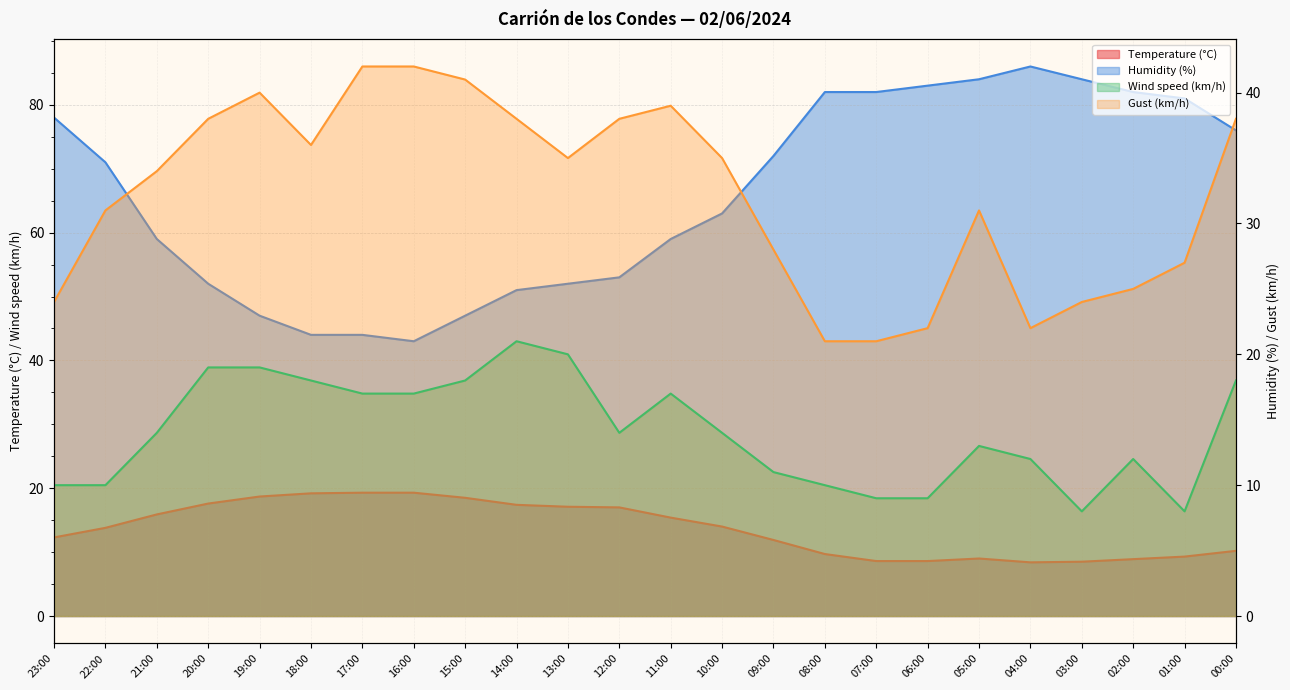

What are all the series names shown in the legend?

Temperature (°C), Humidity (%), Wind speed (km/h), Gust (km/h)